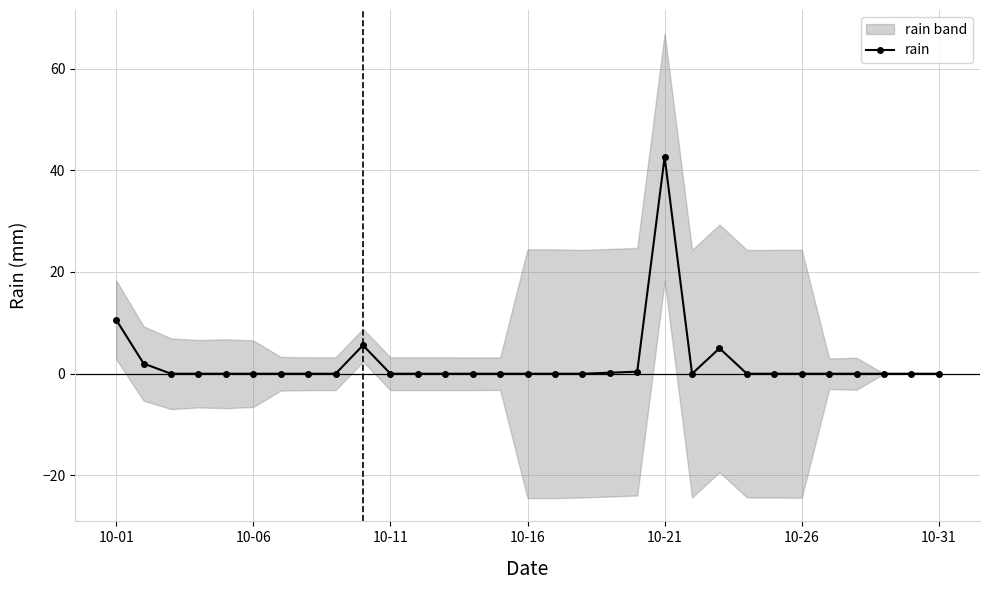

Where is rain nearest to the value 21?

10-01